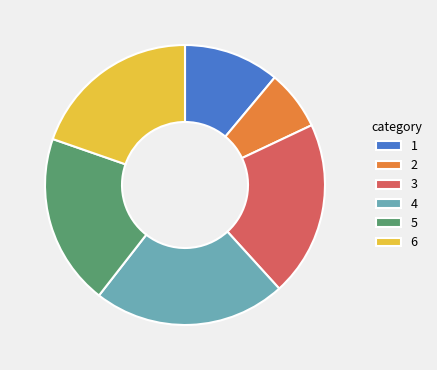

How many segments does this pie chart have?

6